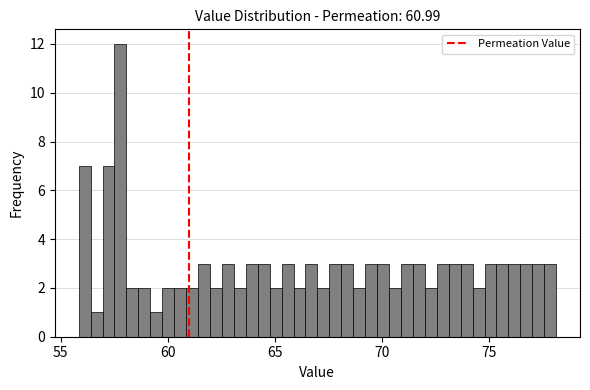

Around what value on the x-axis is the tallest bar? Give the approximate position of its centre, as read against the axis.

58.0